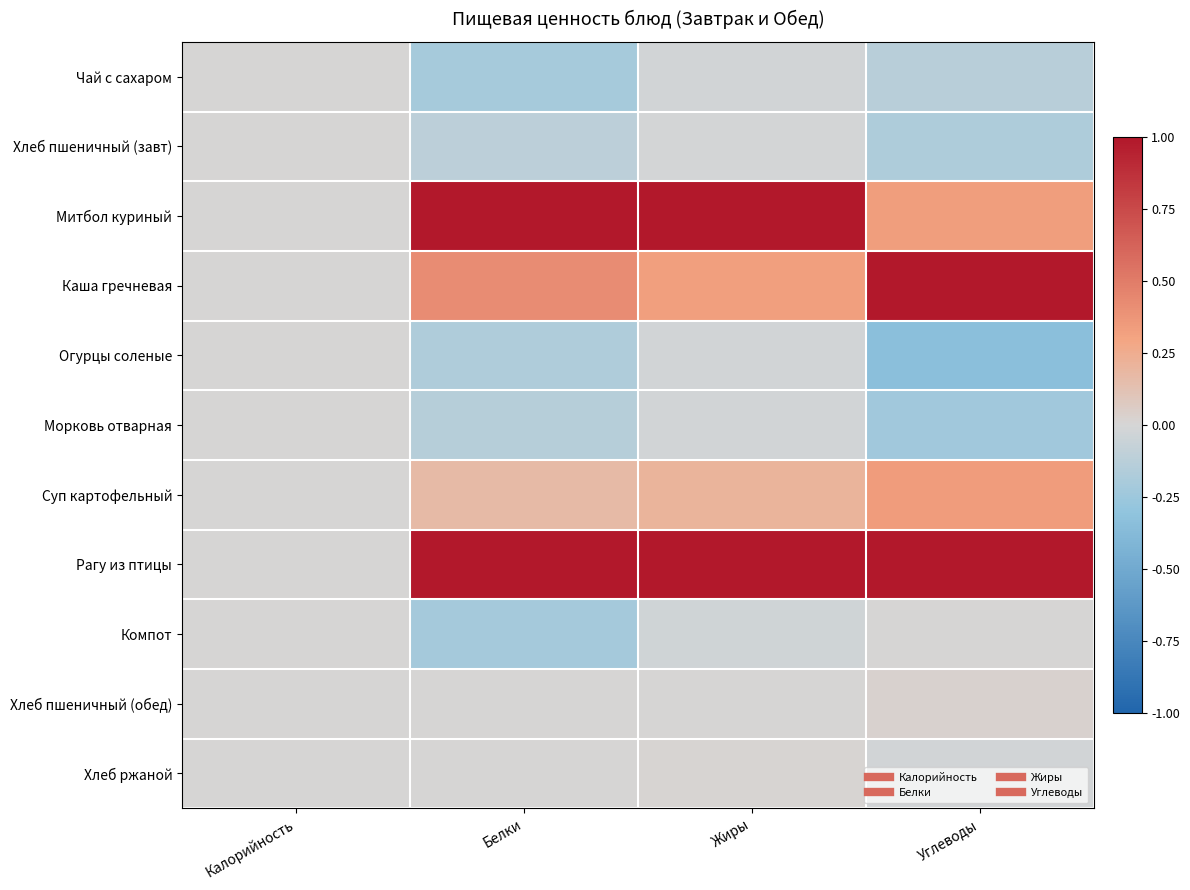

What is the maximum value shown in the chart?

2.0